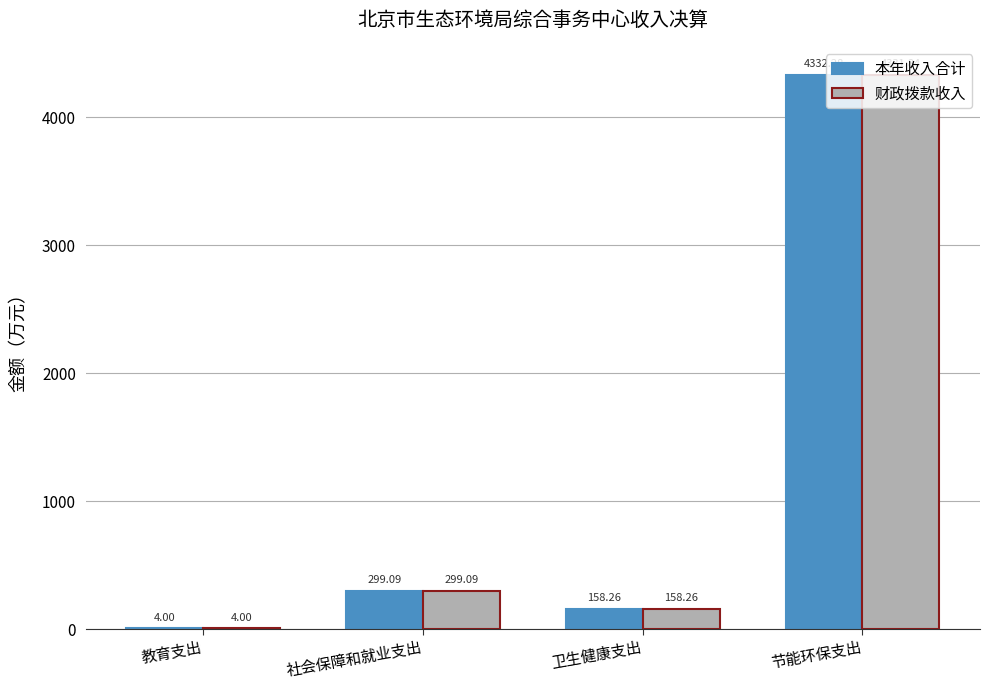

The value of 本年收入合计 at 社会保障和就业支出 is 299.1. True or false?

True